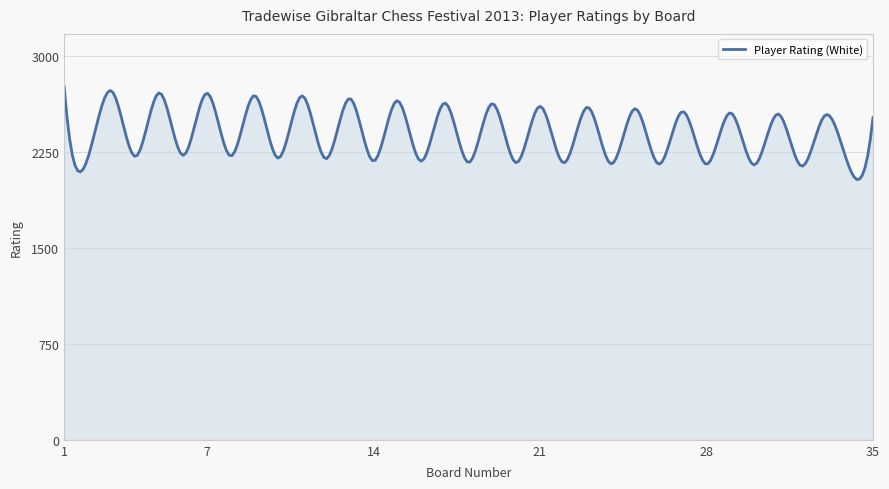

What is the minimum value shown in the chart?

2034.5